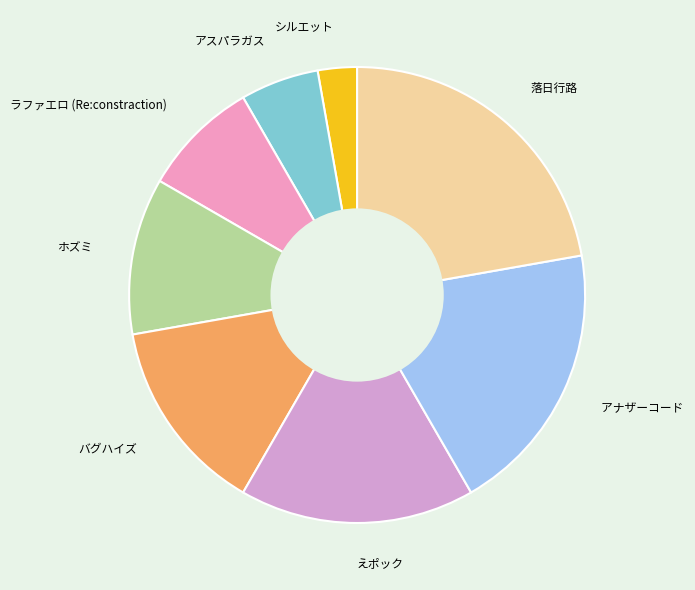

Is there a majority slice in this chart?

No